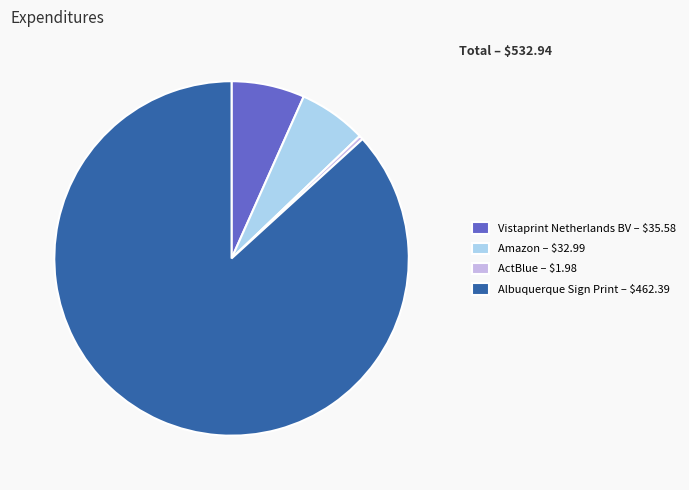

Is there a majority slice in this chart?

Yes